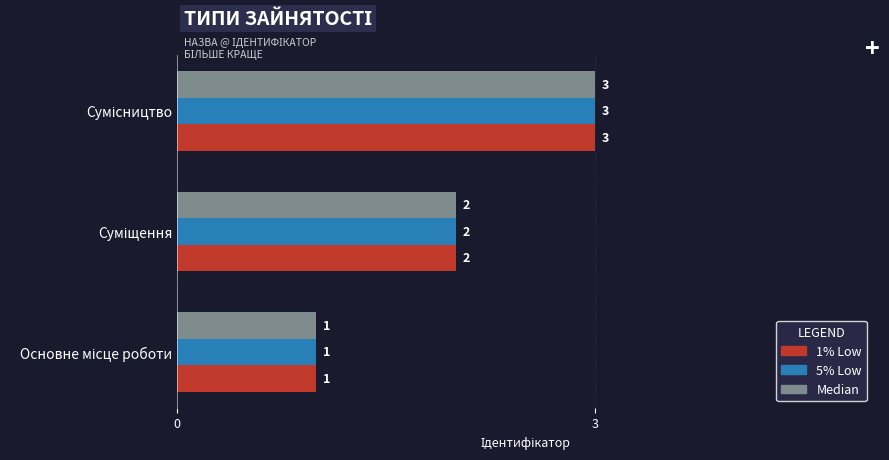

How many 5% Low values are between 1 and 3?

3